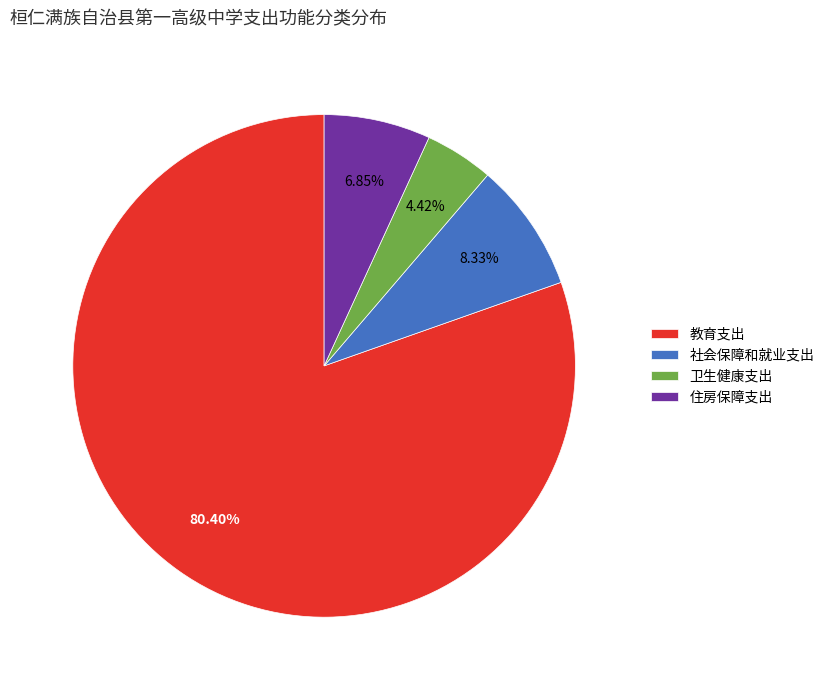

Do 住房保障支出 and 卫生健康支出 together represent more than half of the pie?

No